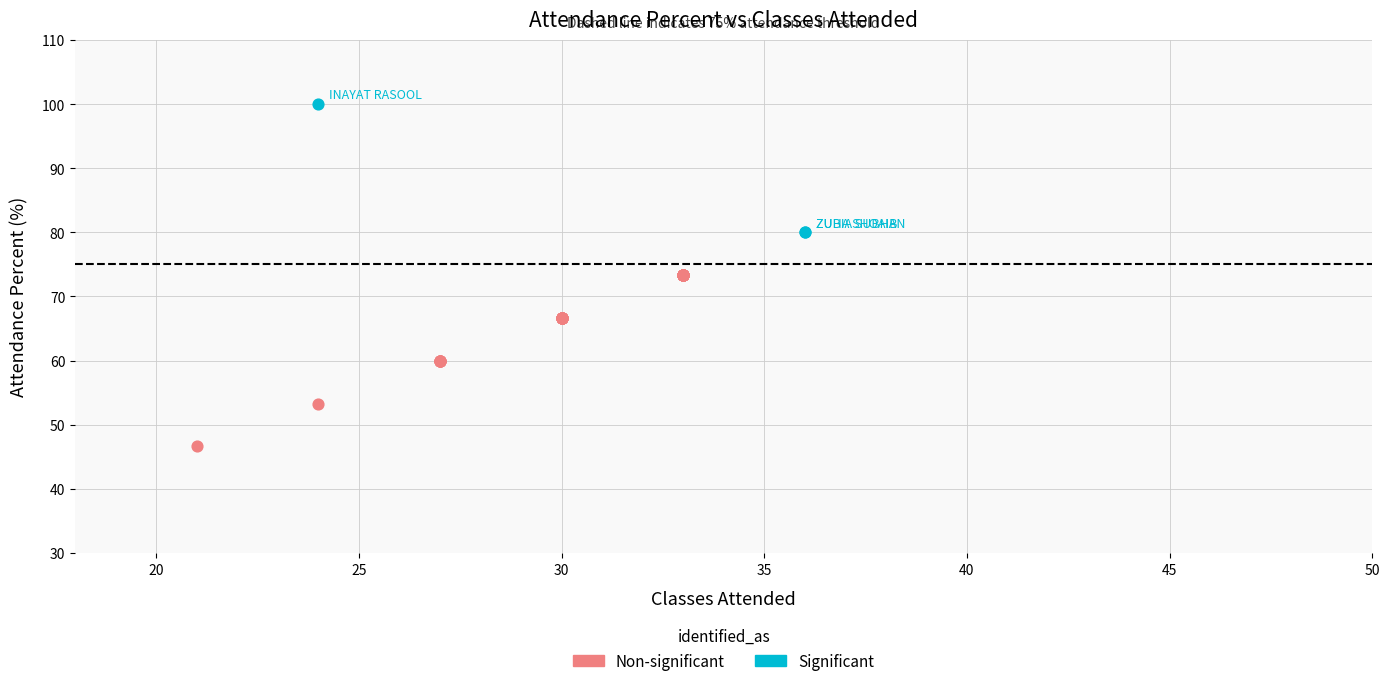

What are all the series names shown in the legend?

Non-significant, Significant